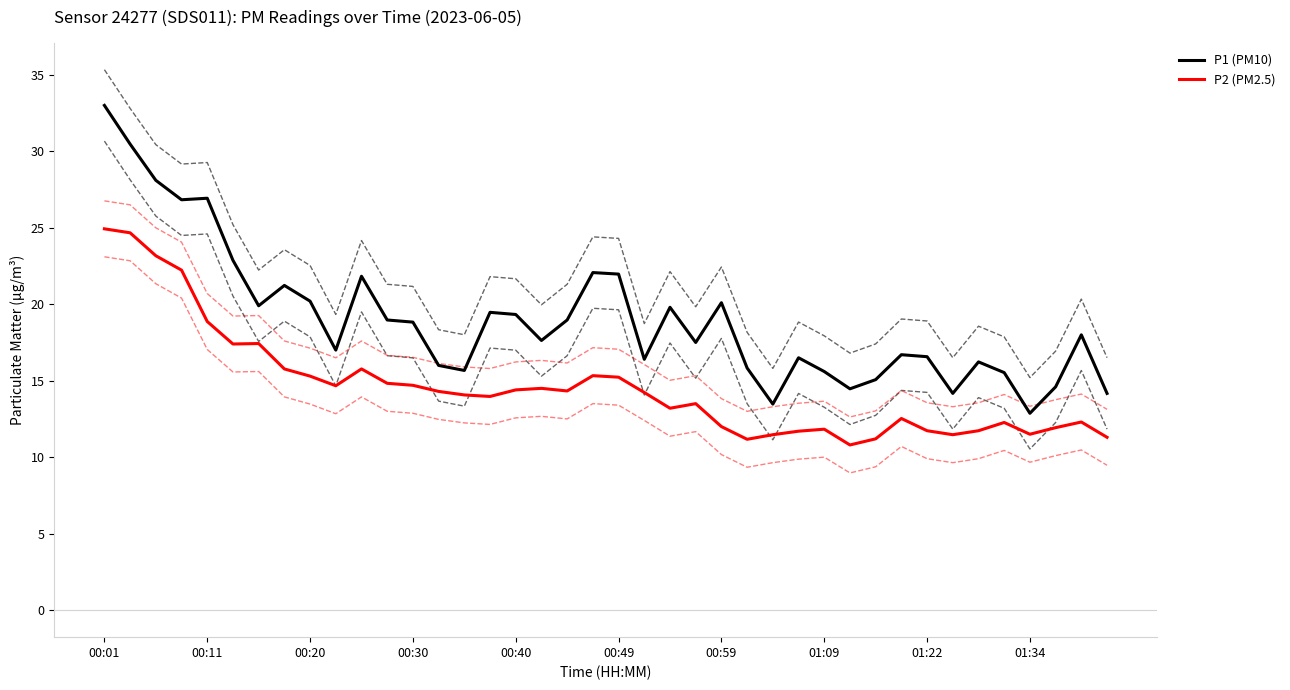

What is the difference between the second highest and minimum values in the P1 (PM10) series?

17.6